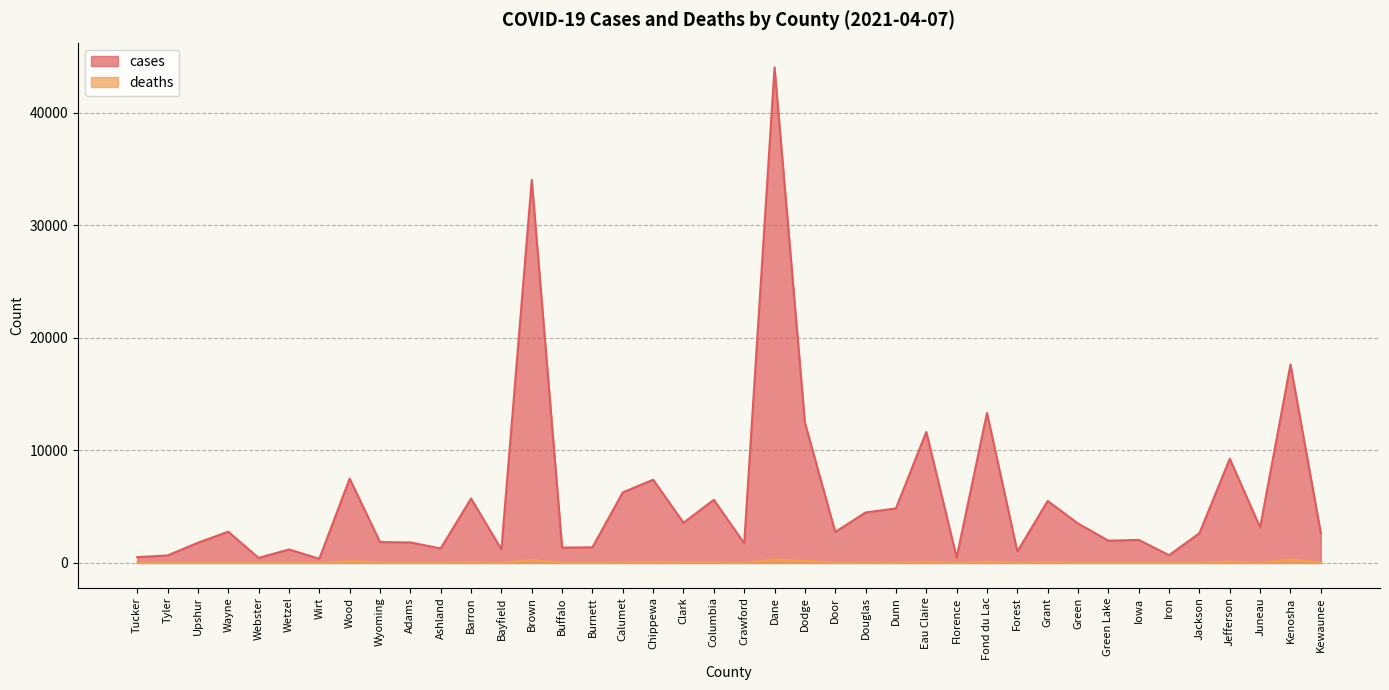

How many interior local peaks does the cases series have?

14